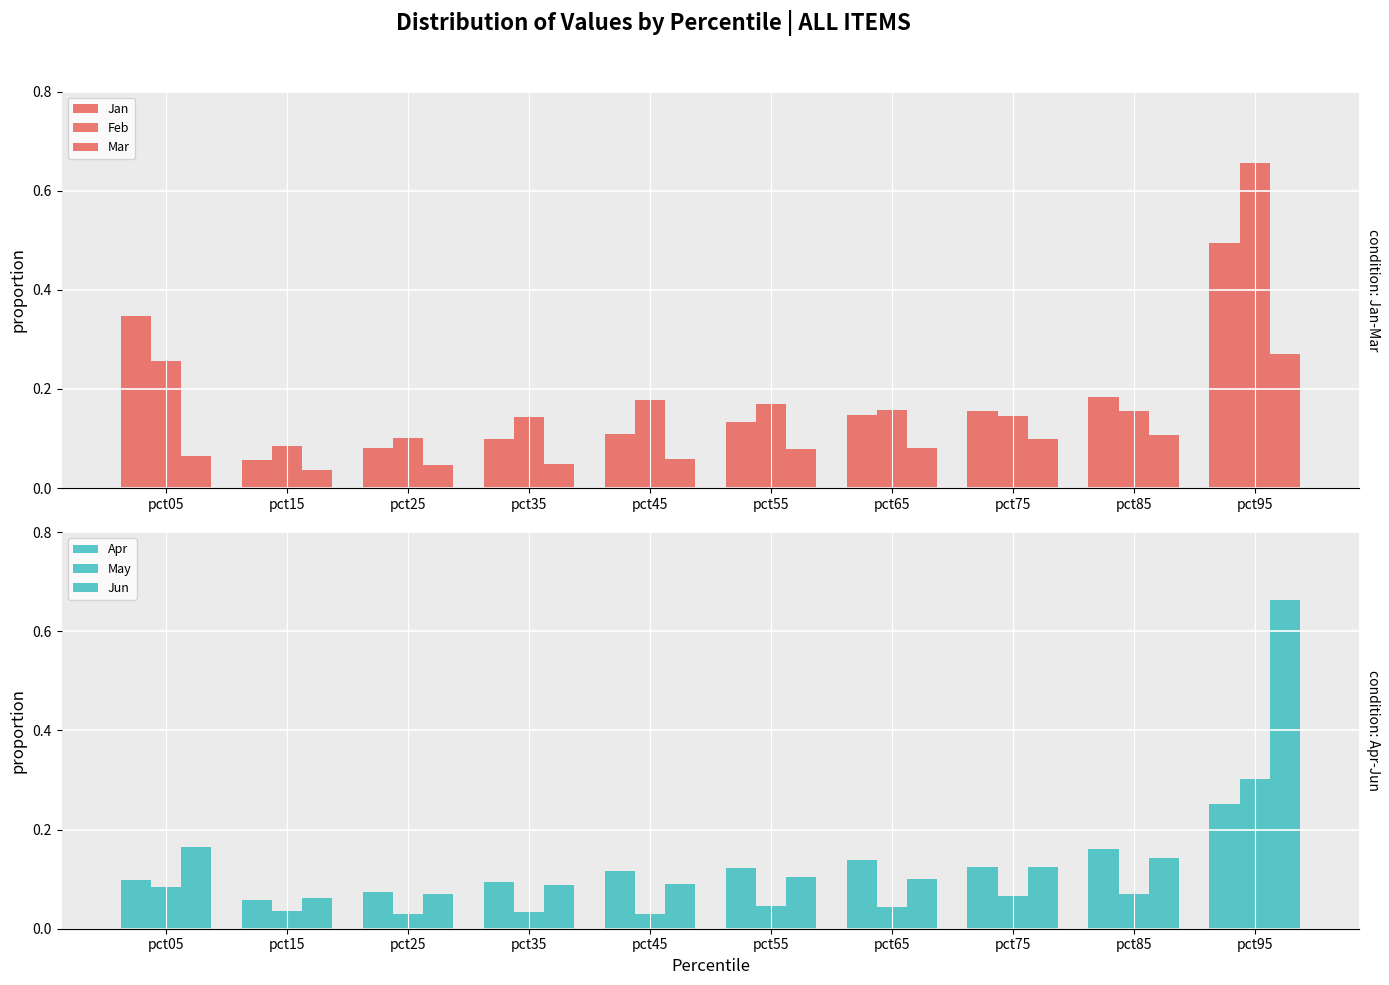

Is the value of Mar at pct95 greater than the value of Apr at pct05?

Yes